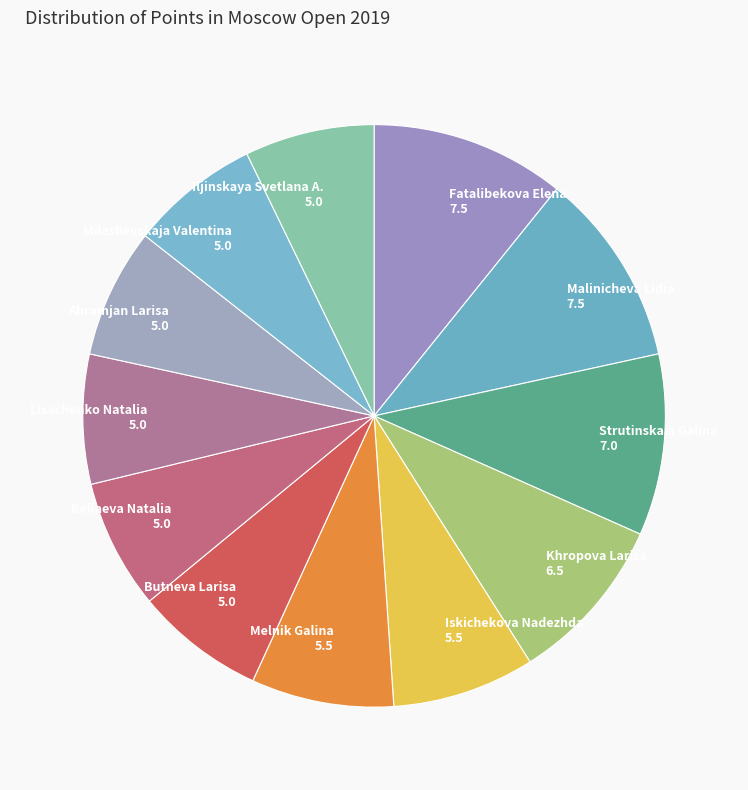

Is Beliaeva Natalia the majority of the pie?

No